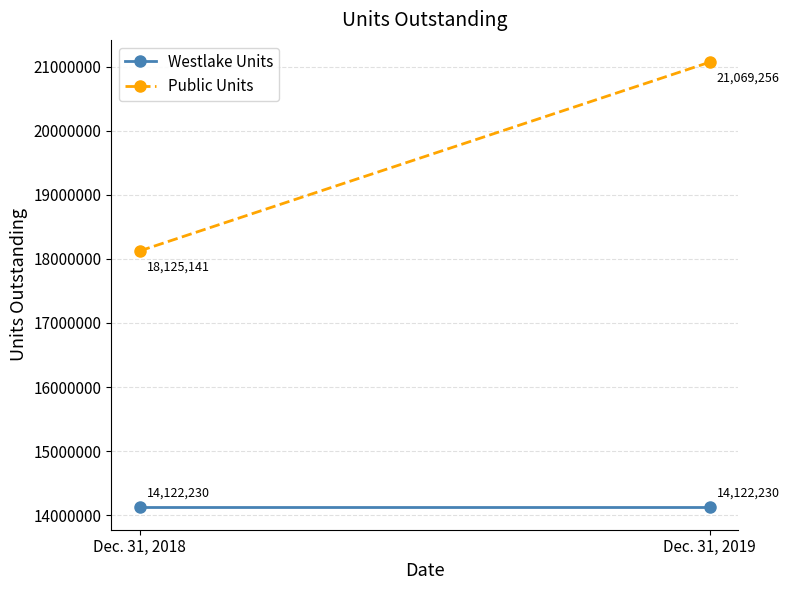

Where does the Public Units series first go above 21069256?

Dec. 31, 2019